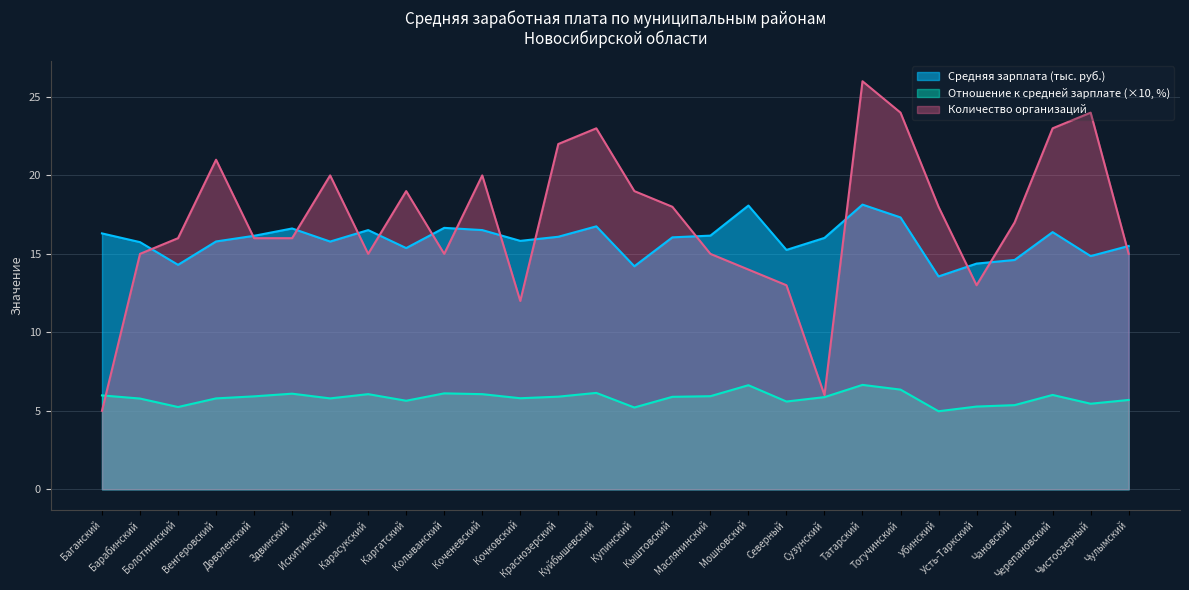

How many lines are shown in the chart?

3